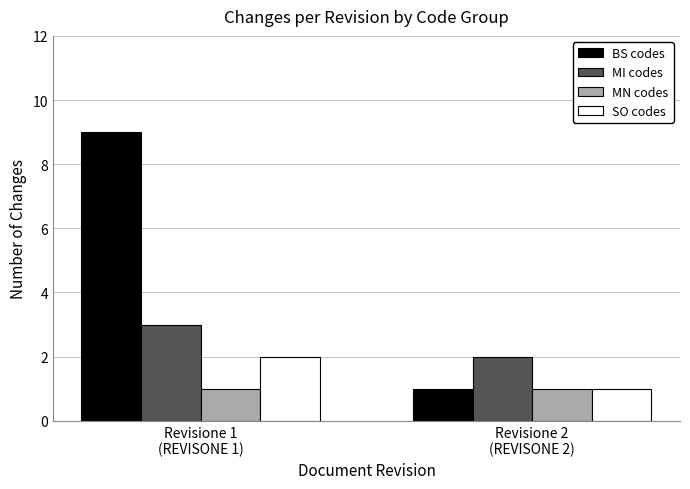

What is the sum of the MN codes values at Revisione 2
(REVISONE 2) and Revisione 1
(REVISONE 1)?

2